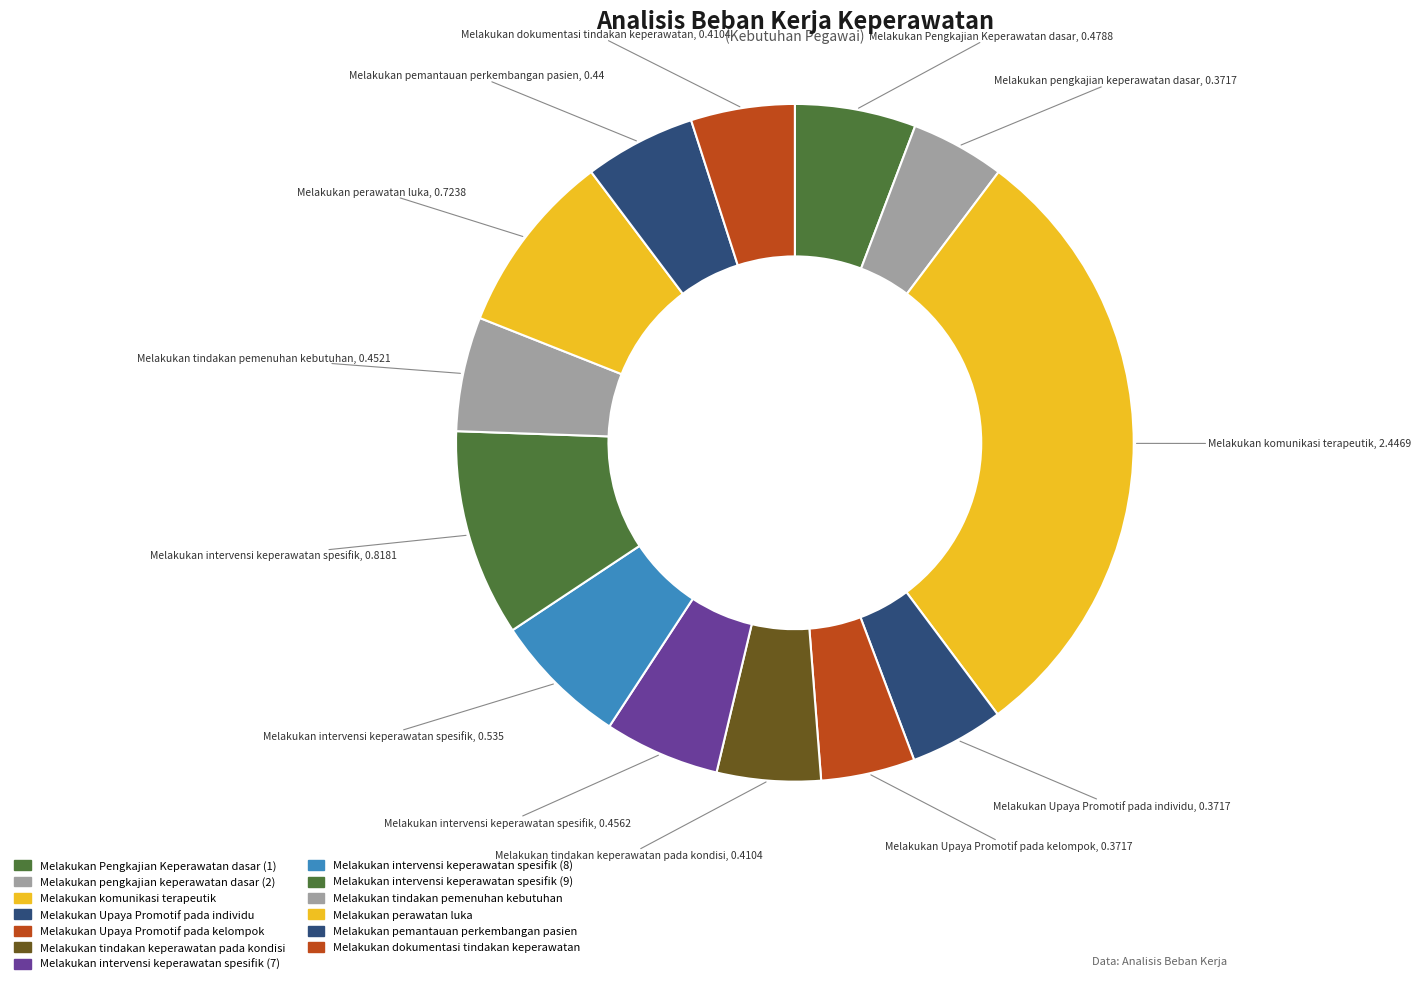

Is there a majority slice in this chart?

No